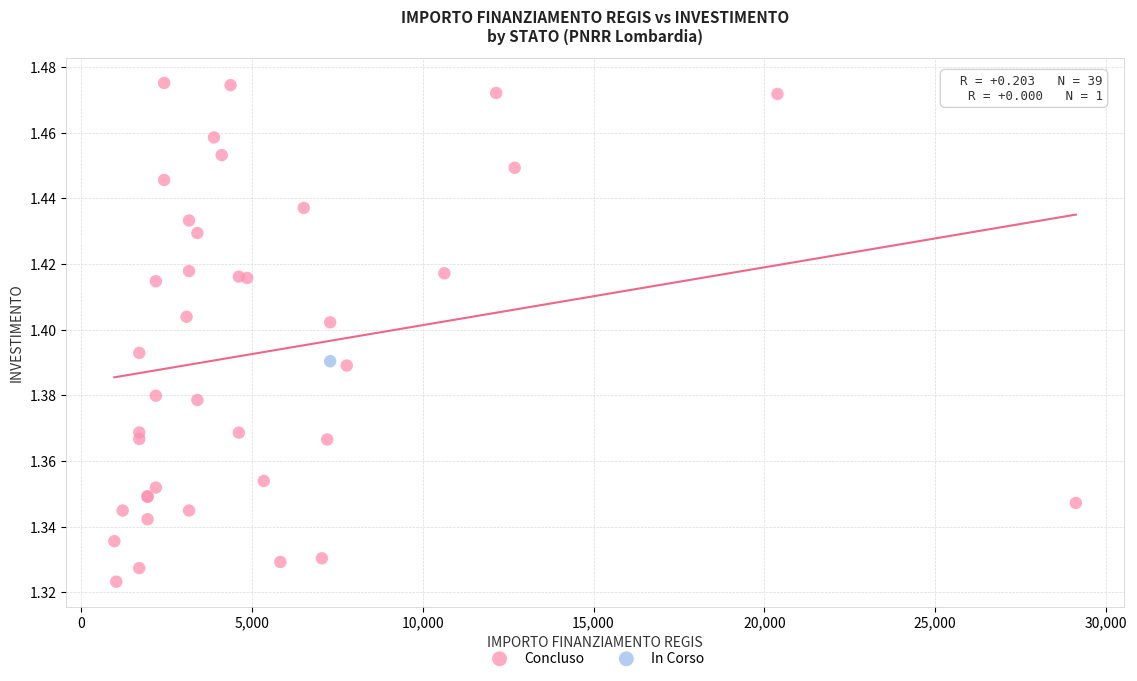

What are all the series names shown in the legend?

Concluso, In Corso